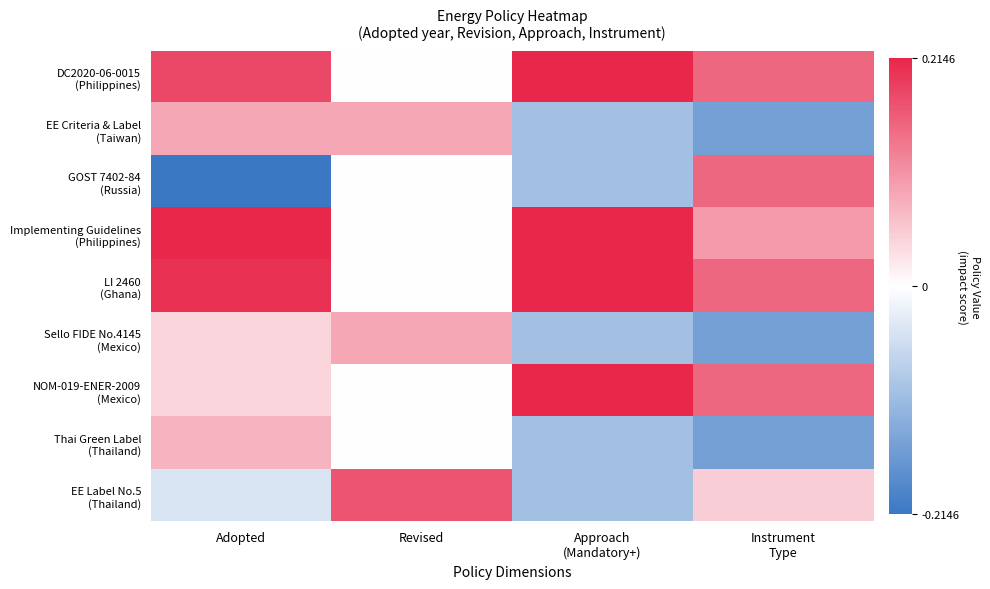

Which category has the highest value across all series?

Approach
(Mandatory+)